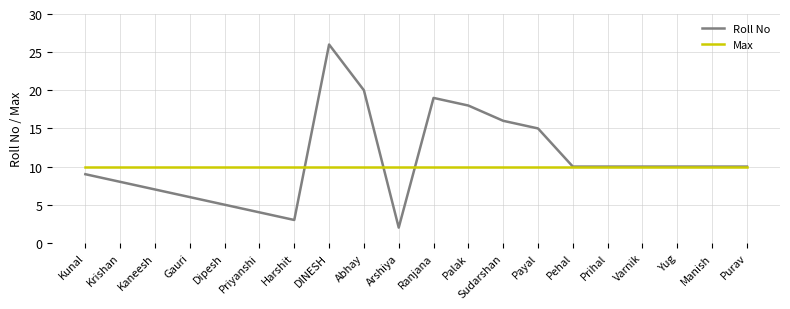

Reading right to left, what are all the values shown in this chart?

Roll No: Purav=10	Manish=10	Yug=10	Varnik=10	Prihal=10	Pehal=10	Payal=15	Sudarshan=16	Palak=18	Ranjana=19	Arshiya=2	Abhay=20	DINESH=26	Harshit=3	Priyanshi=4	Dipesh=5	Gauri=6	Kaneesh=7	Krishan=8	Kunal=9
Max: Purav=10	Manish=10	Yug=10	Varnik=10	Prihal=10	Pehal=10	Payal=10	Sudarshan=10	Palak=10	Ranjana=10	Arshiya=10	Abhay=10	DINESH=10	Harshit=10	Priyanshi=10	Dipesh=10	Gauri=10	Kaneesh=10	Krishan=10	Kunal=10